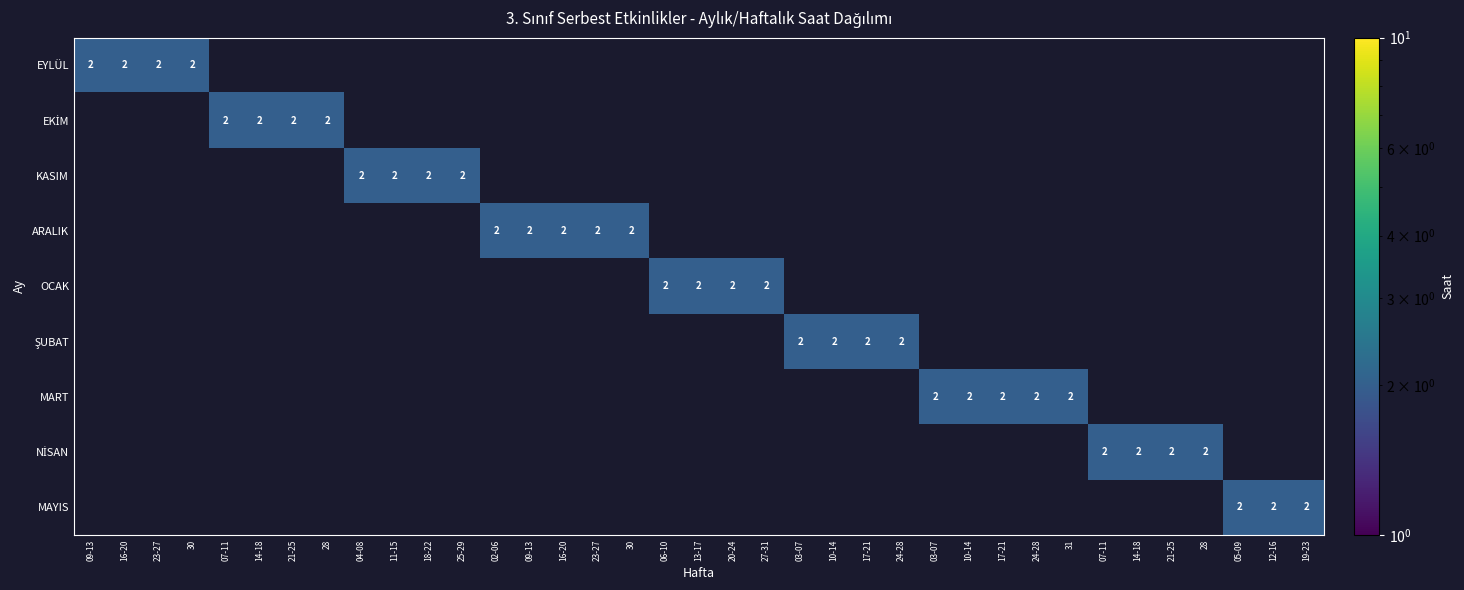

How many data points in KASIM are above 0?

4